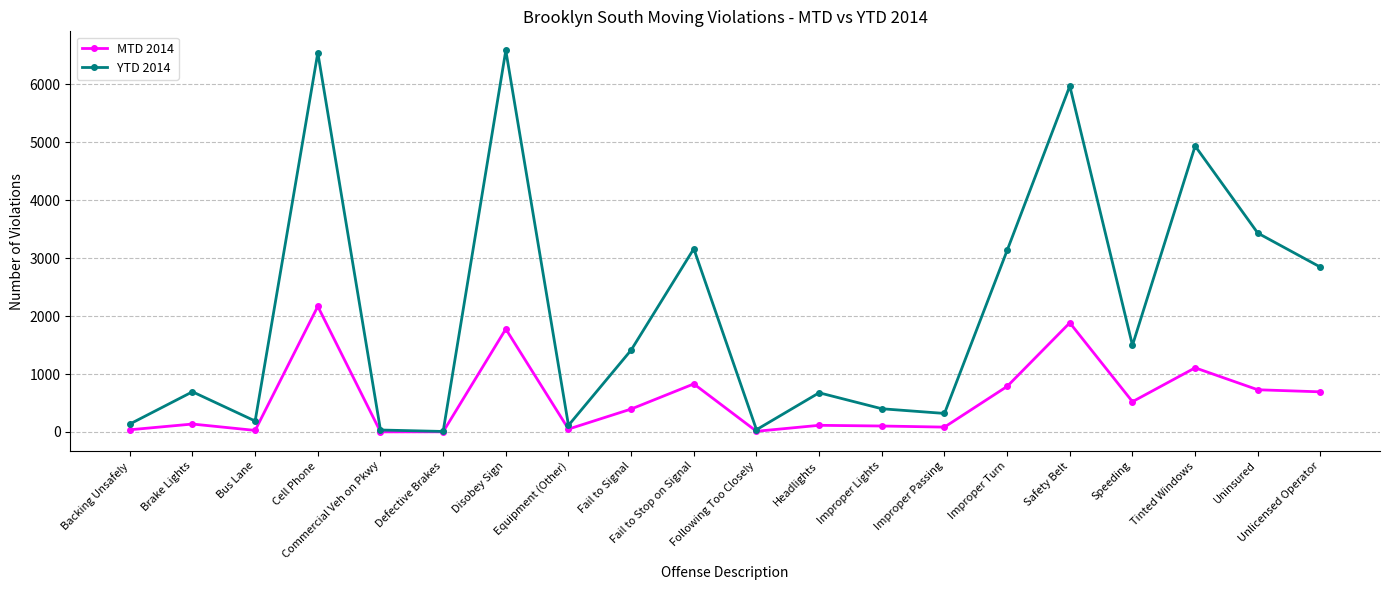

How many interior local peaks does the MTD 2014 series have?

7